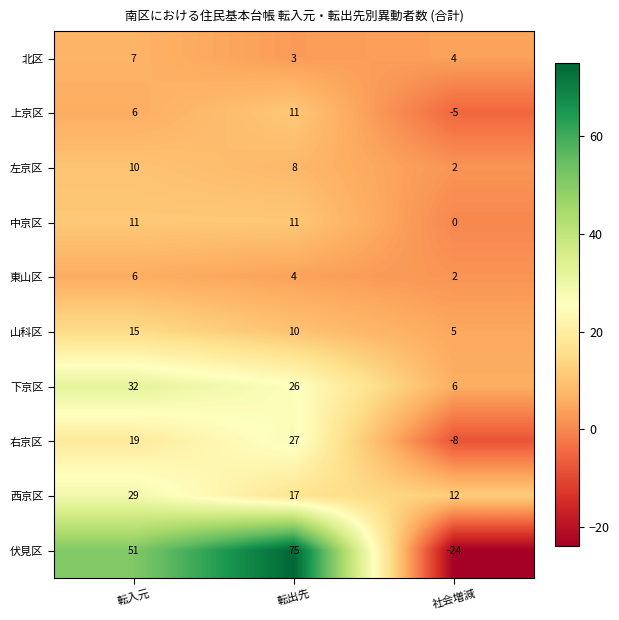

Rank the categories by 伏見区 value from lowest to highest.

社会増減, 転入元, 転出先